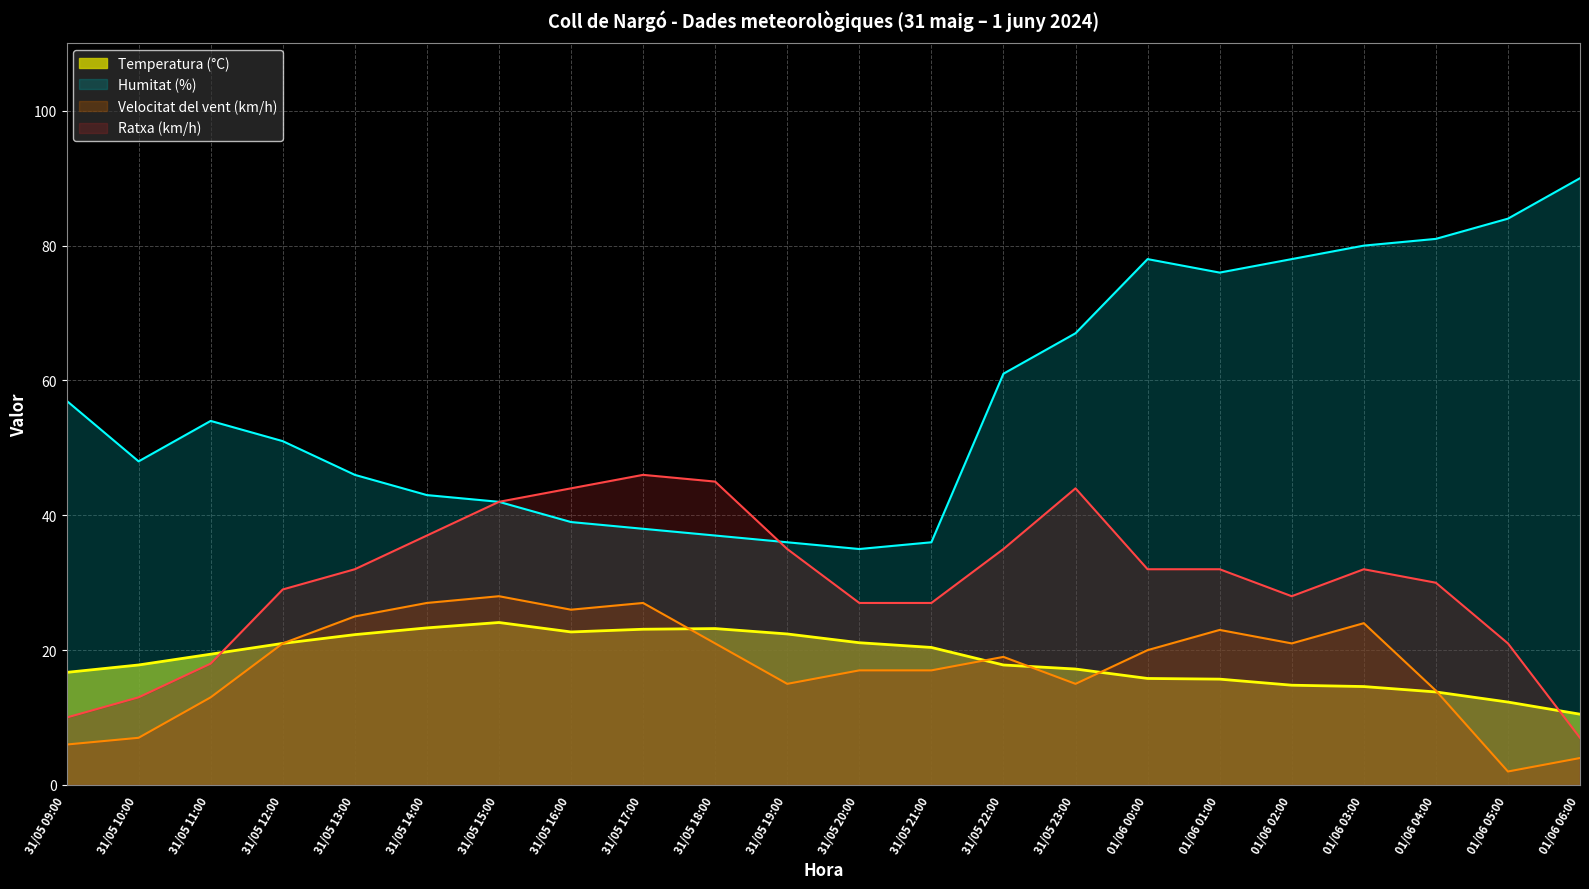

How many lines are shown in the chart?

4